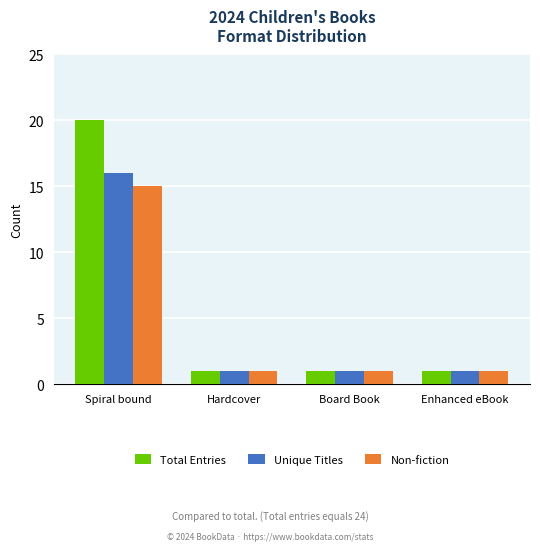

The value of Unique Titles at Spiral bound is 25. True or false?

False